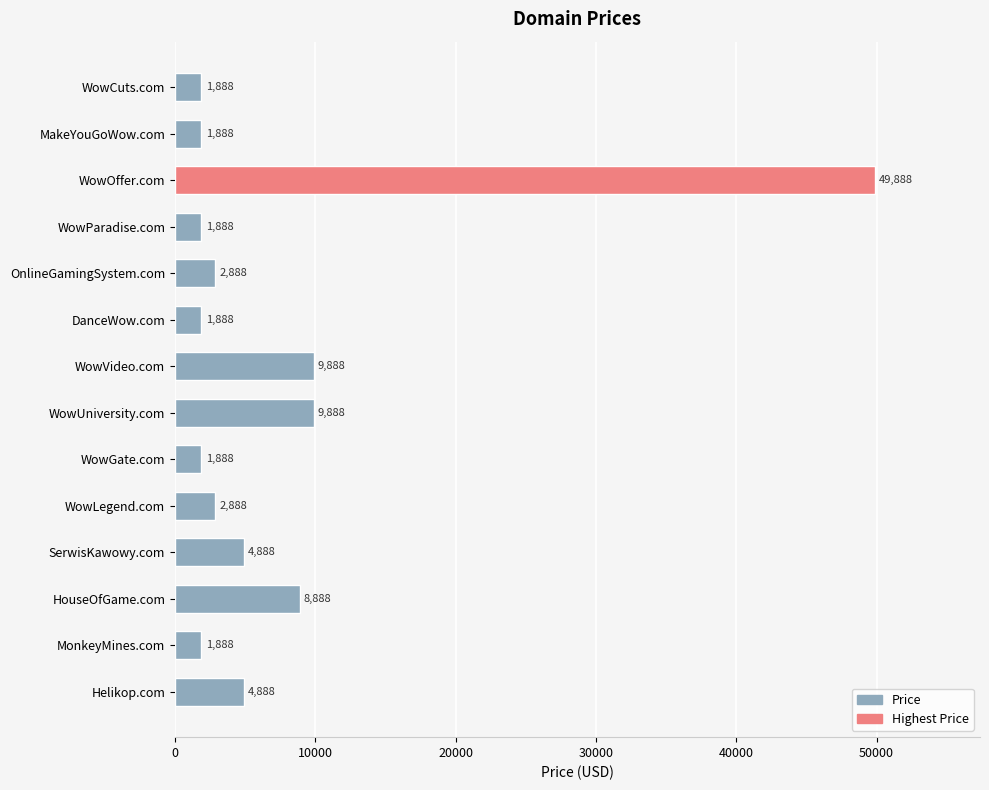

Count the number of categories in the chart.

14